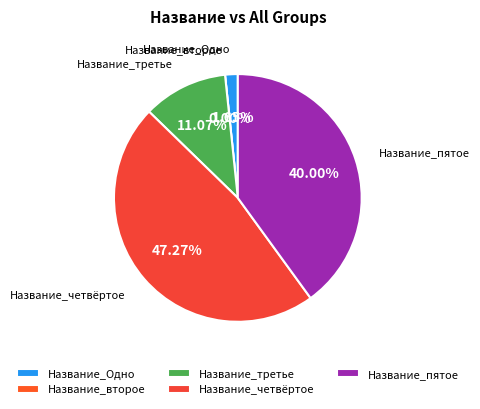

How many slices are in this pie chart?

5